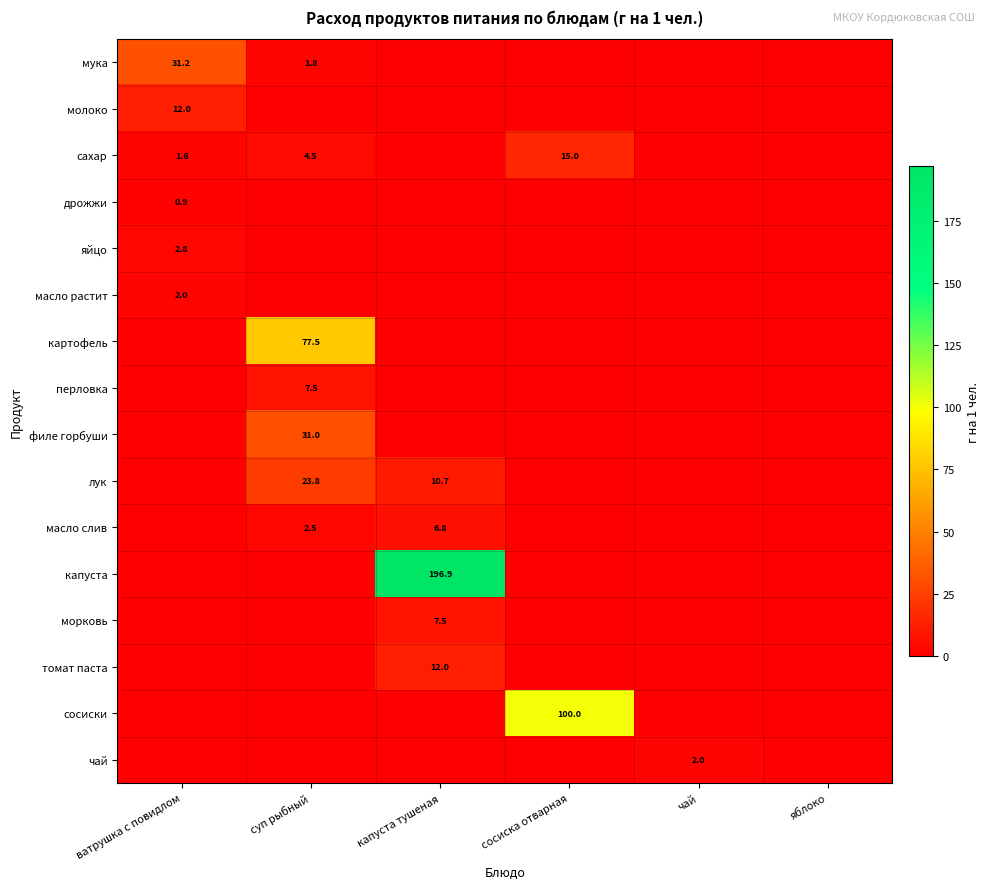

Is the value of филе горбуши at суп рыбный greater than the value of лук at капуста тушеная?

Yes